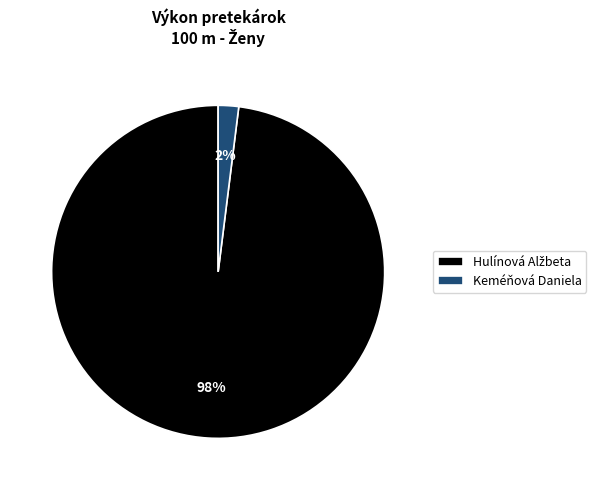

Count the number of slices in the pie.

2